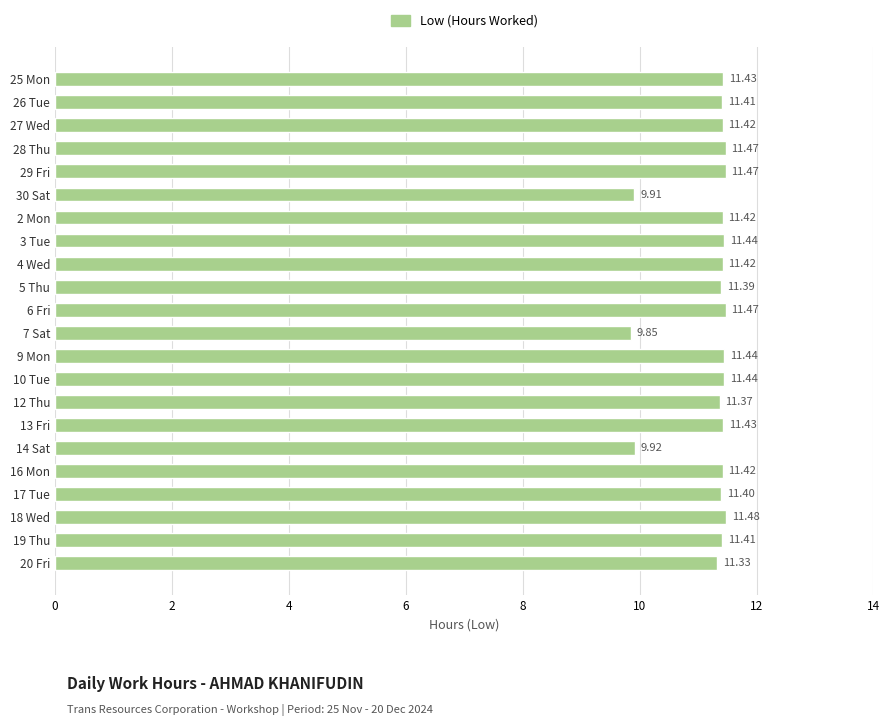

Approximately how many times larger is the value at 14 Sat compared to 30 Sat?

1.0